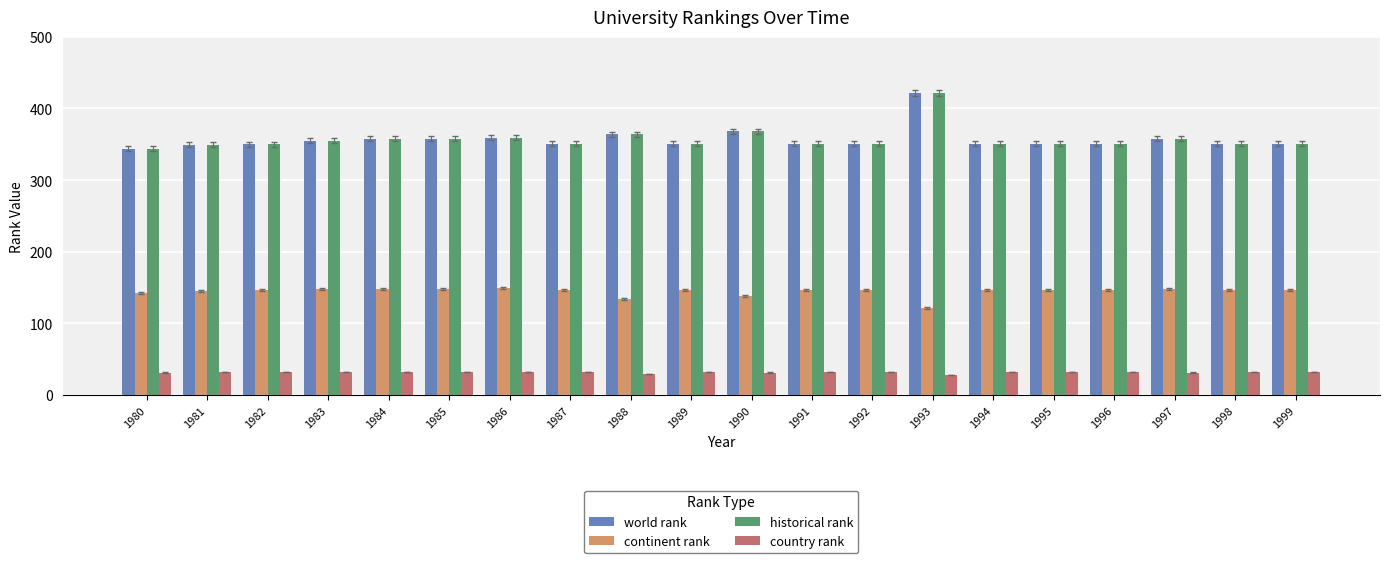

What is the difference between the highest and lowest values at 1996?

319